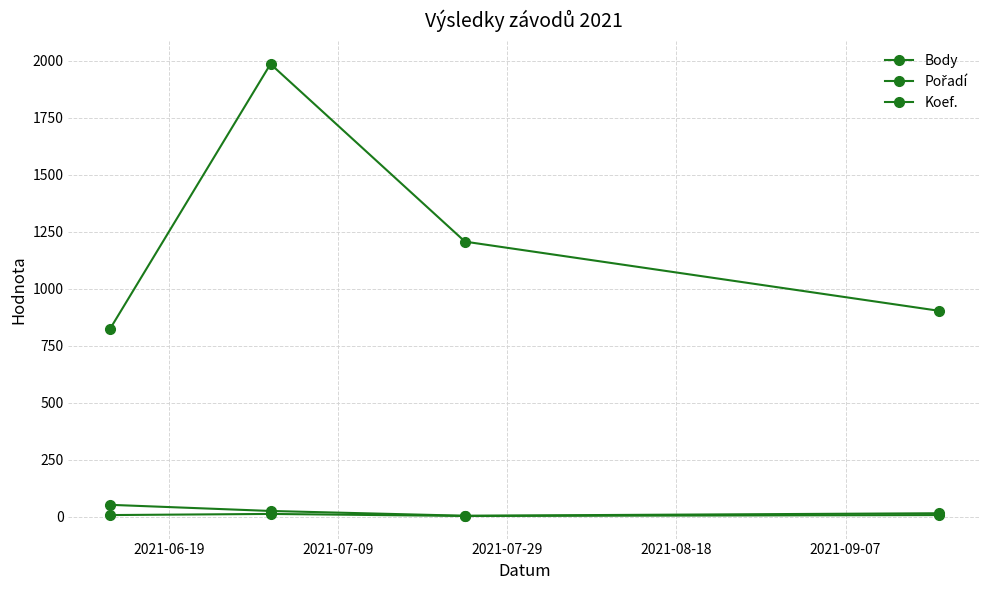

How many data points in Body are less than 1206?

2